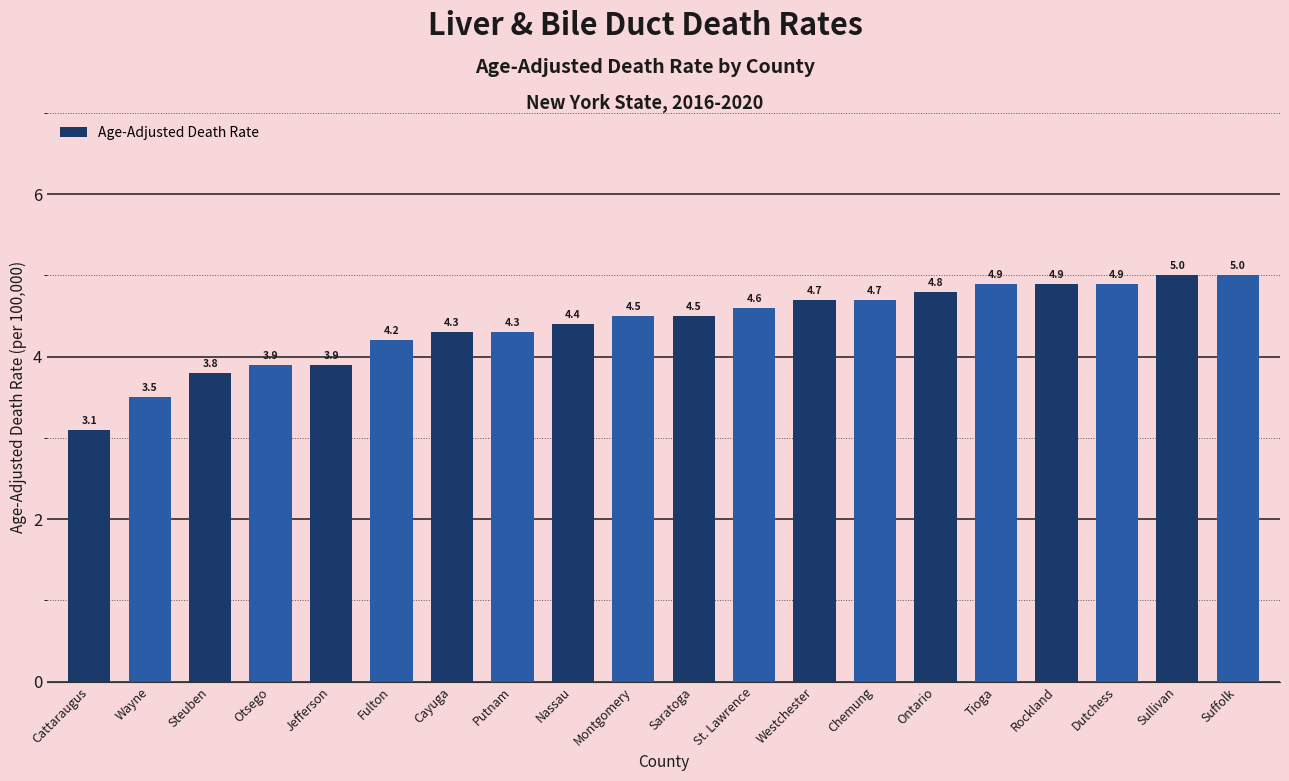

Which label corresponds to the smallest value in the chart?

Cattaraugus